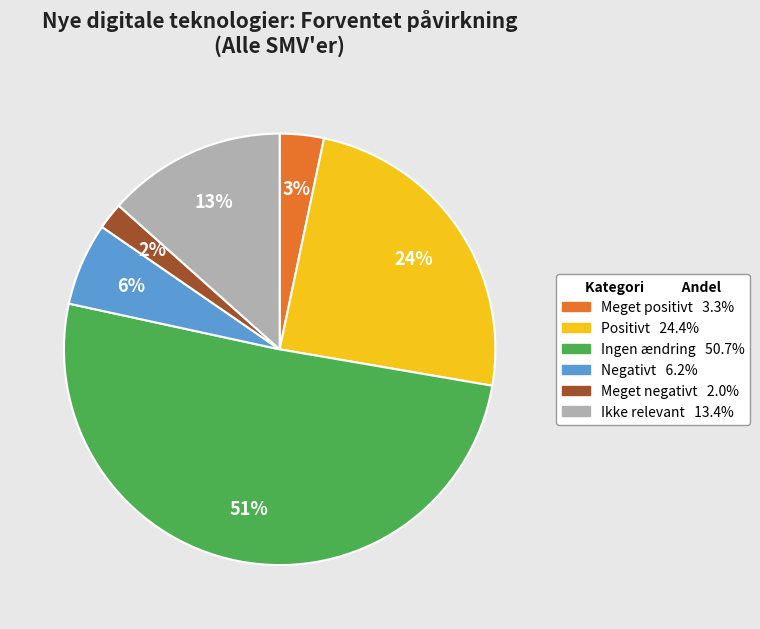

How many slices are in this pie chart?

6